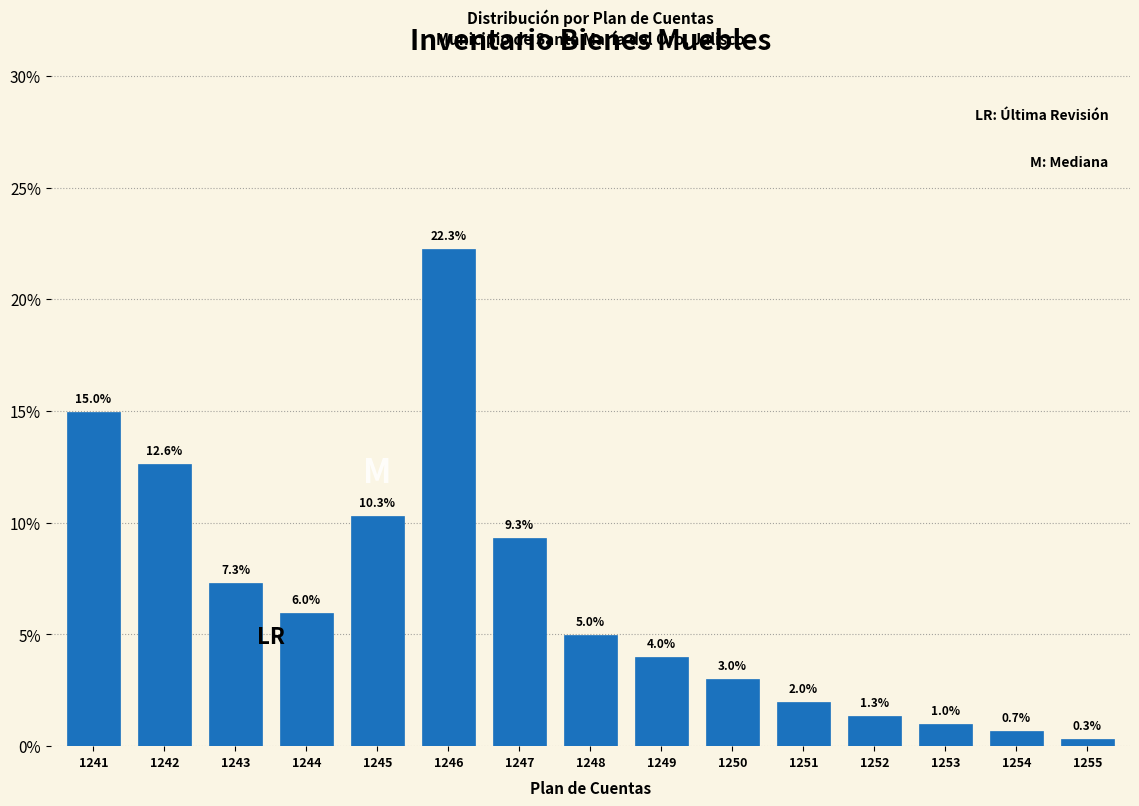

Reading left to right, extract all data points from this chart.

15.0	12.6	7.3	6.0	10.3	22.3	9.3	5.0	4.0	3.0	2.0	1.3	1.0	0.7	0.3